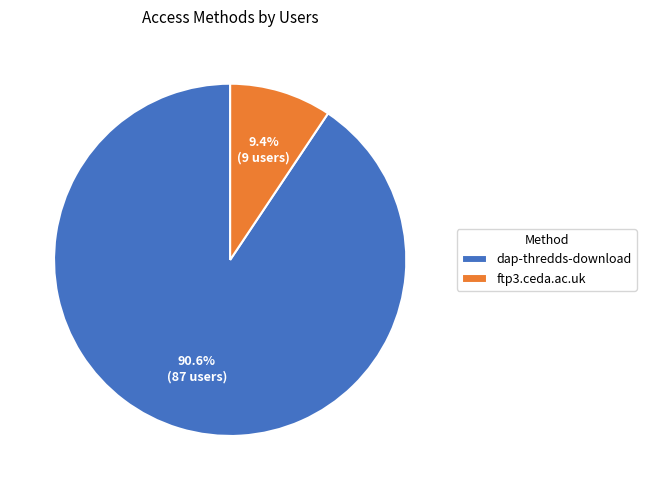

Do dap-thredds-download and ftp3.ceda.ac.uk together represent more than half of the pie?

Yes